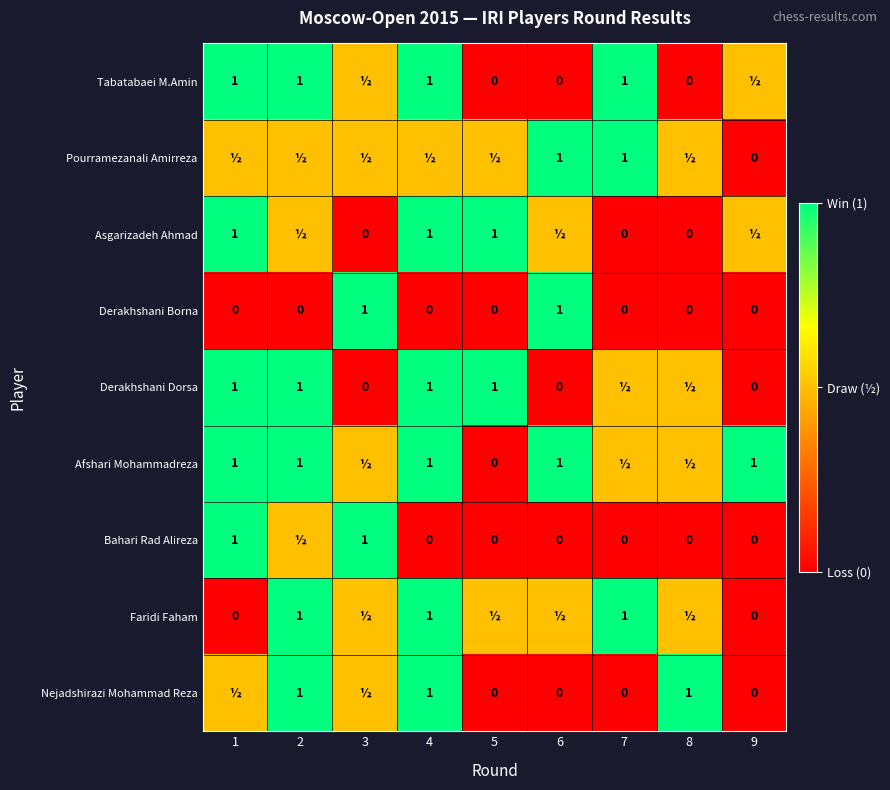

Is it true that Pourramezanali Amirreza equals 1.0 at 7?

True